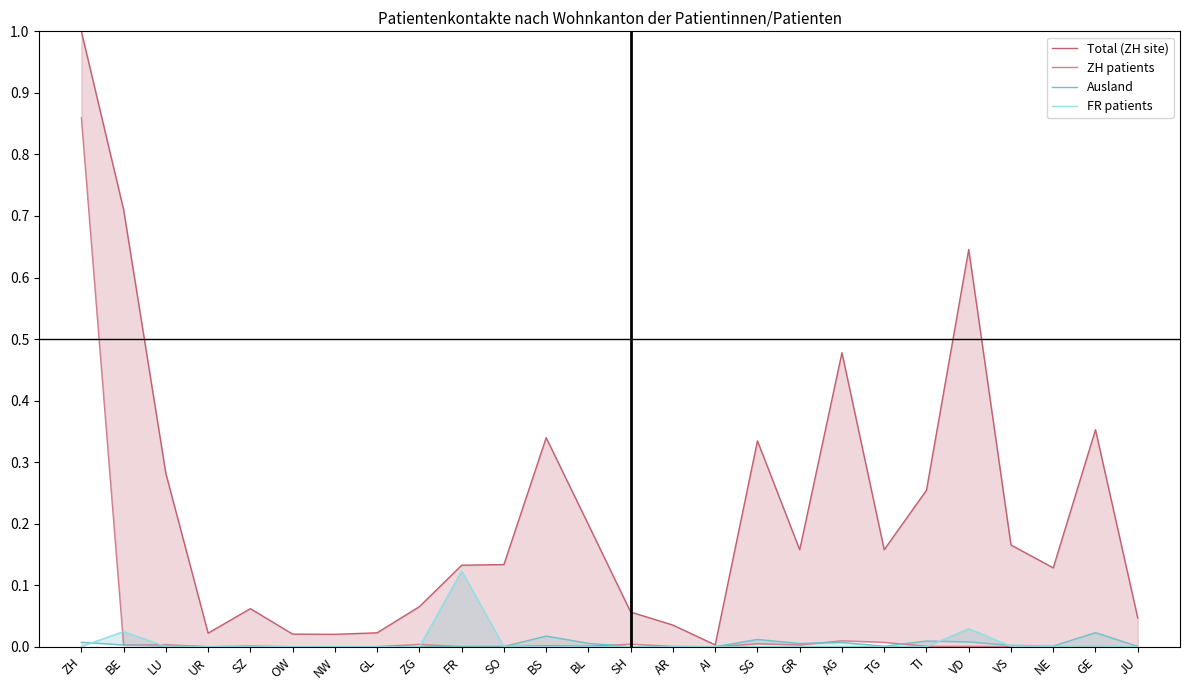

True or false: ZH patients has more than 1 points higher than both neighbors.

True